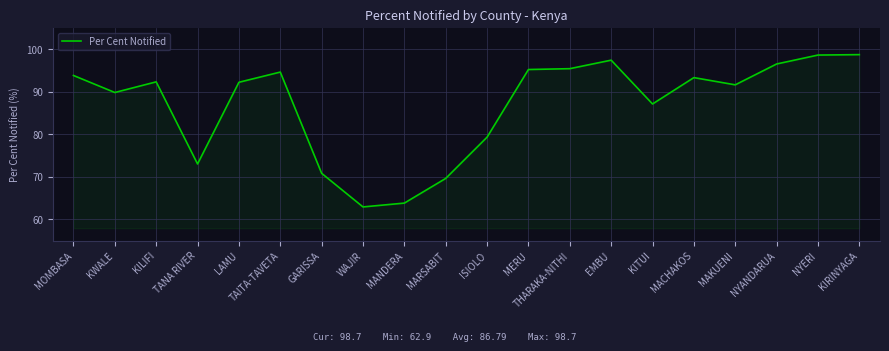

How many lines are shown in the chart?

1